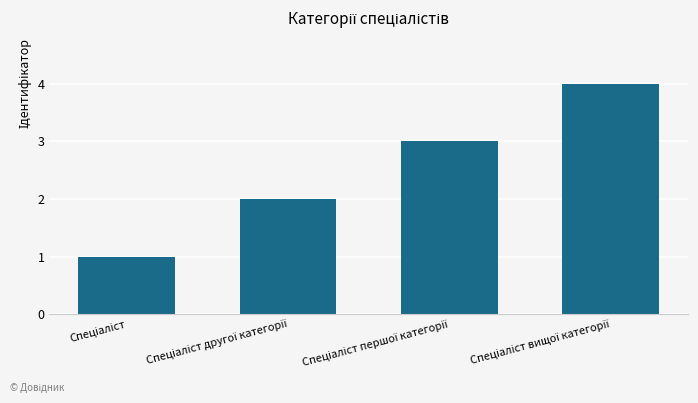

What is the difference between the maximum and minimum values?

3